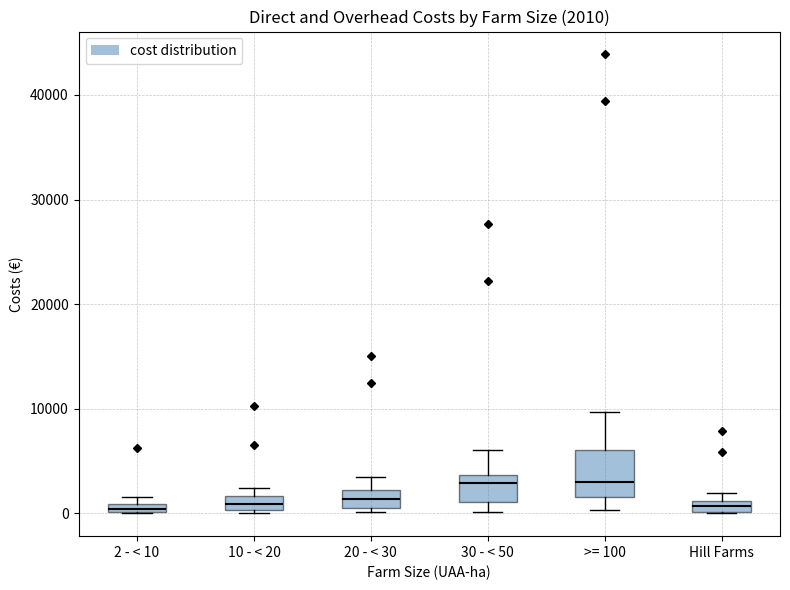

Which box is the tallest, from its lower edge to its upper edge?

>= 100